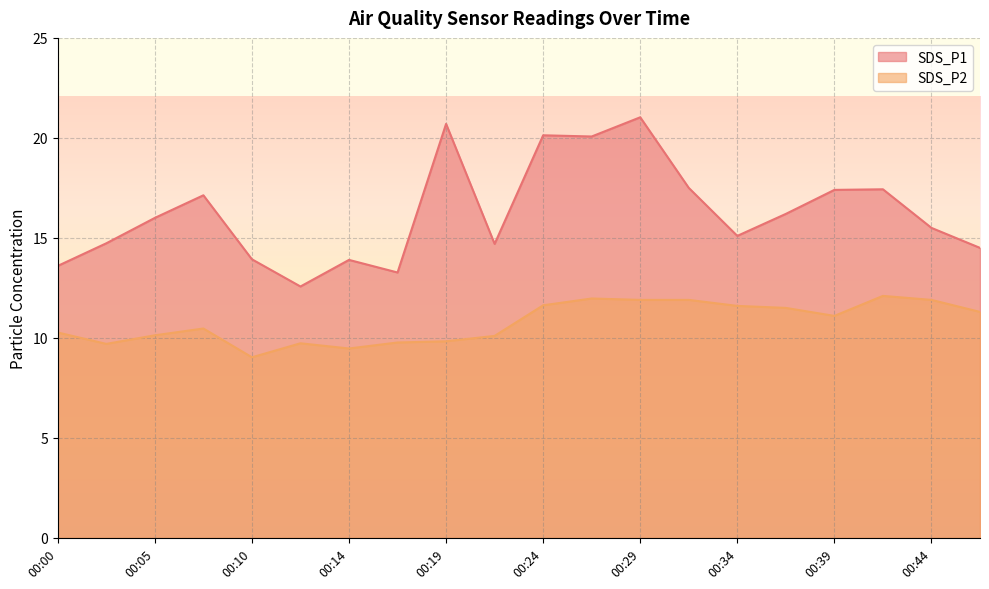

True or false: SDS_P2 and SDS_P1 cross at least once.

False